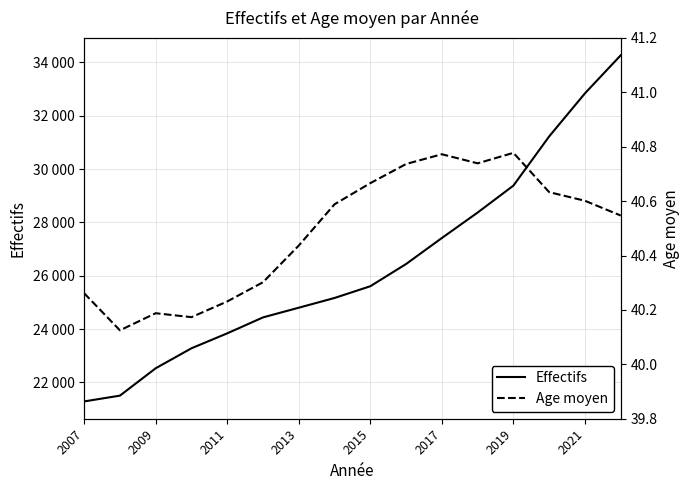

Rank the series by their maximum value, from highest to lowest.

Effectifs, Age moyen